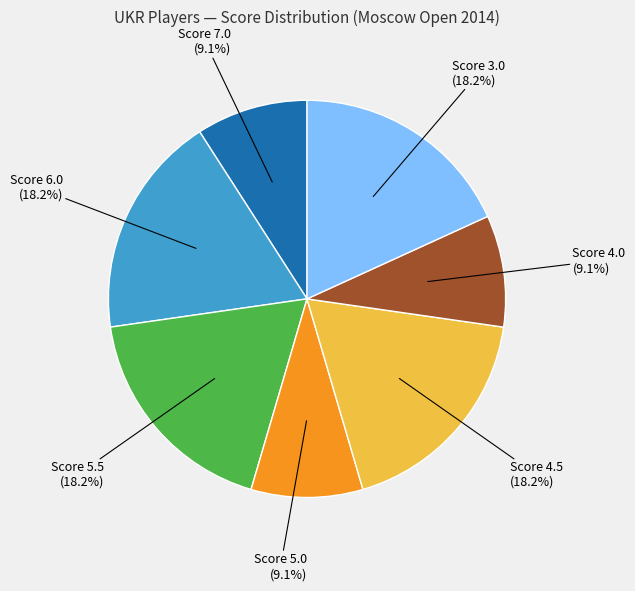

Is there a majority slice in this chart?

No